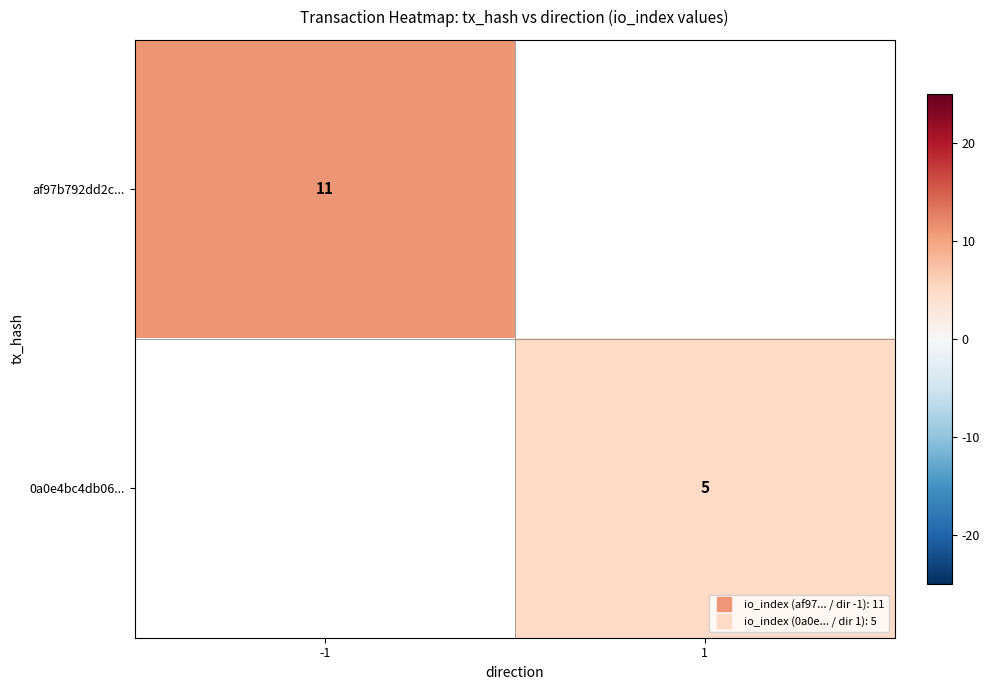

Which category has the highest value across all series?

-1